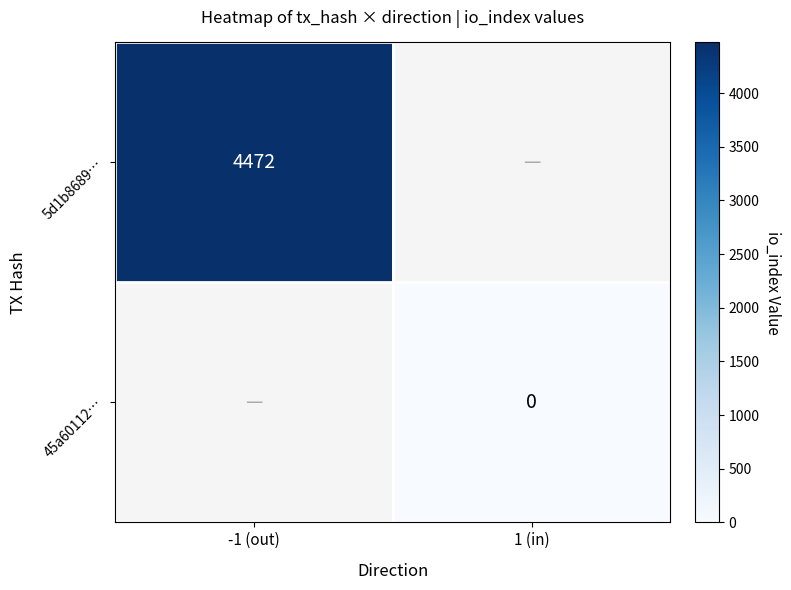

What is the lowest value of the 5d1b8689… series?

4472.0